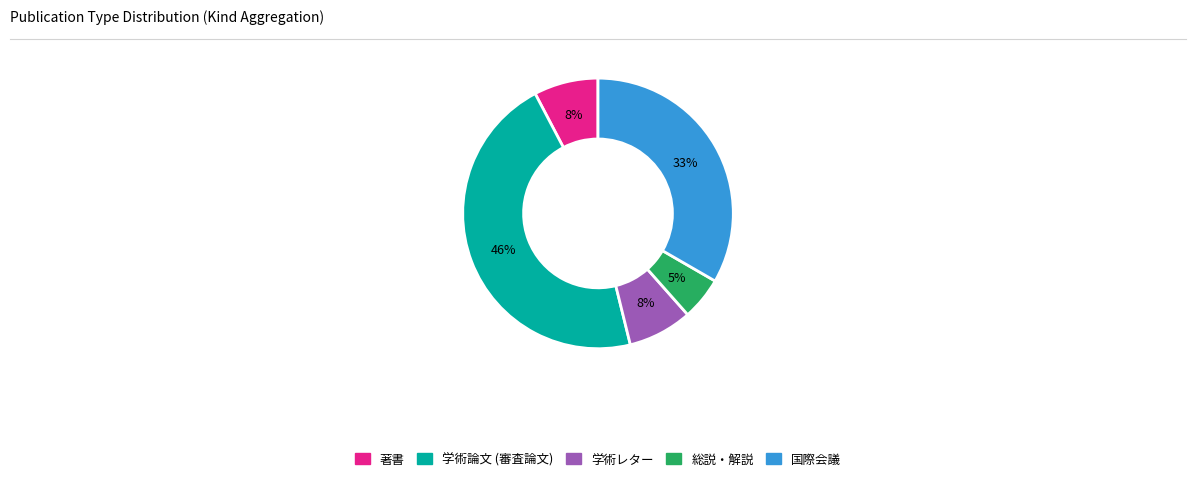

Between 著書 and 学術論文 (審査論文), which is larger?

学術論文 (審査論文)